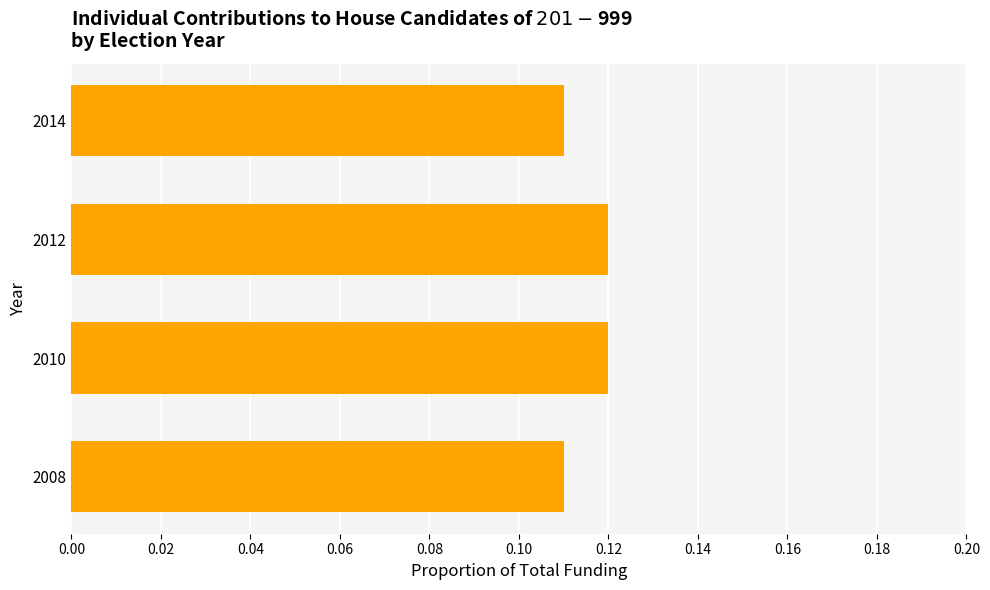

Are the bars grouped side by side (vs. stacked)?

No